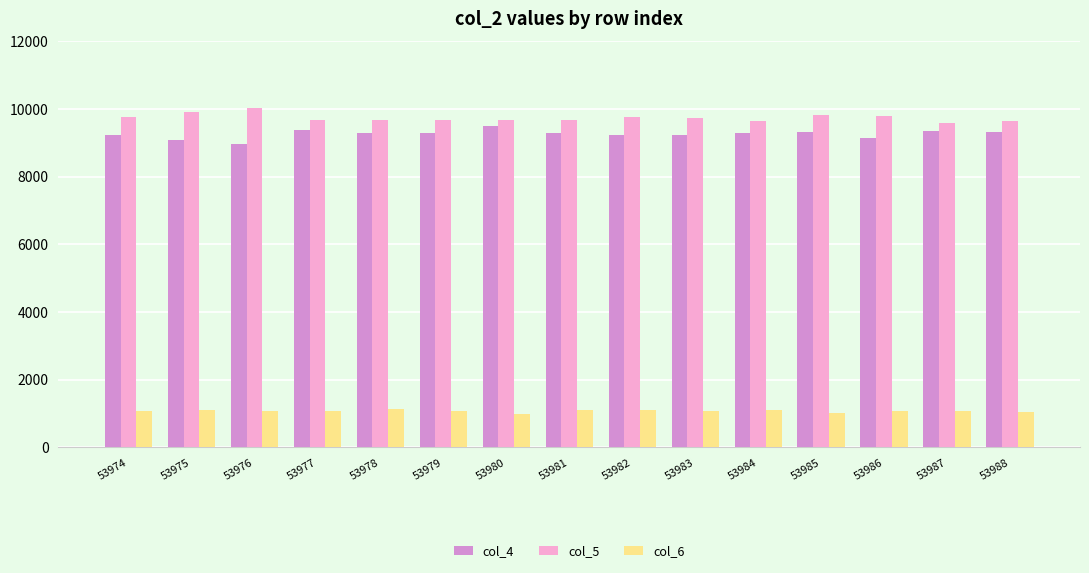

What is the approximate value of col_5 at 53986?

9796